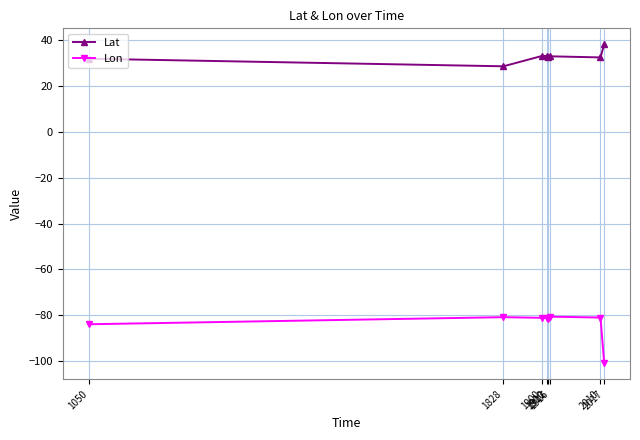

What is the value of the Lat point at the 4th from the left?

33.1